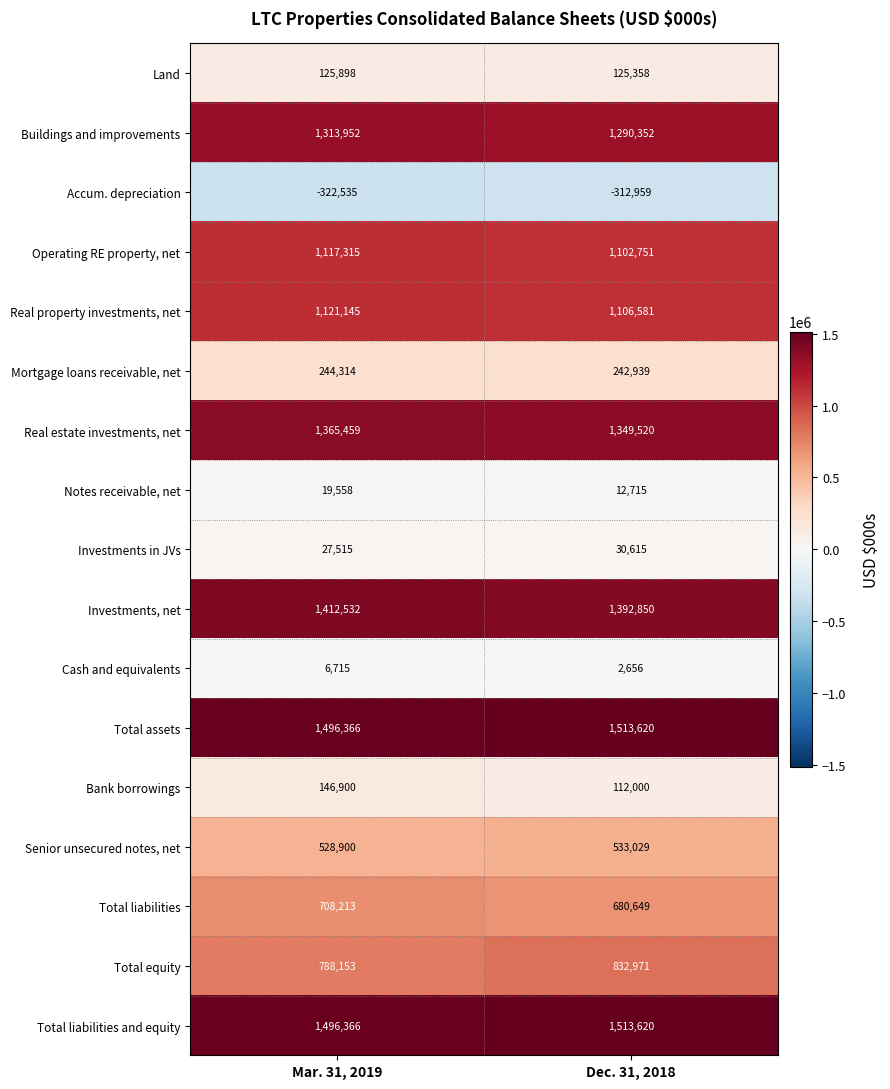

Is it true that Accum. depreciation equals -132043 at Mar. 31, 2019?

False